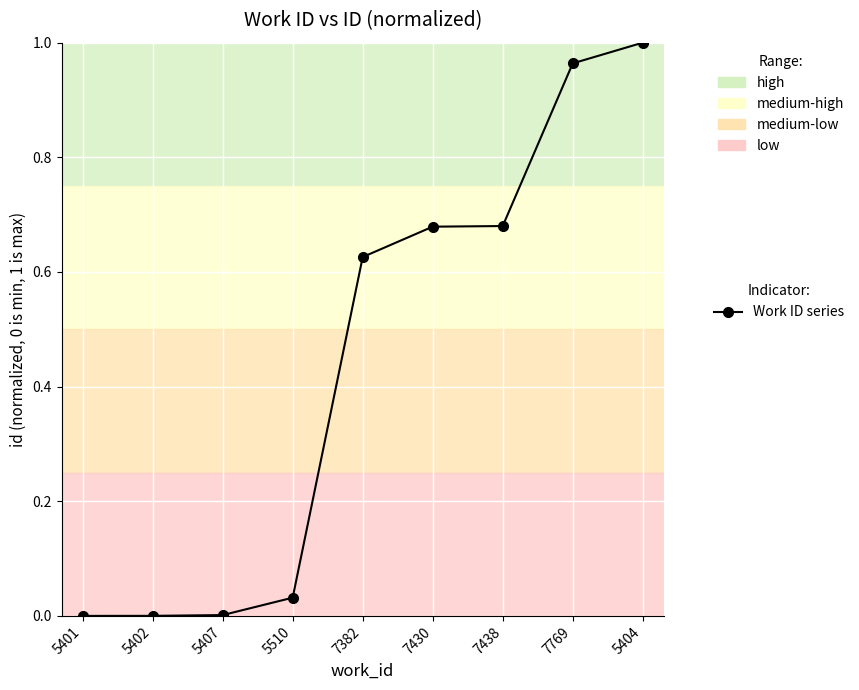

At which category does the chart reach its peak across all series?

5404